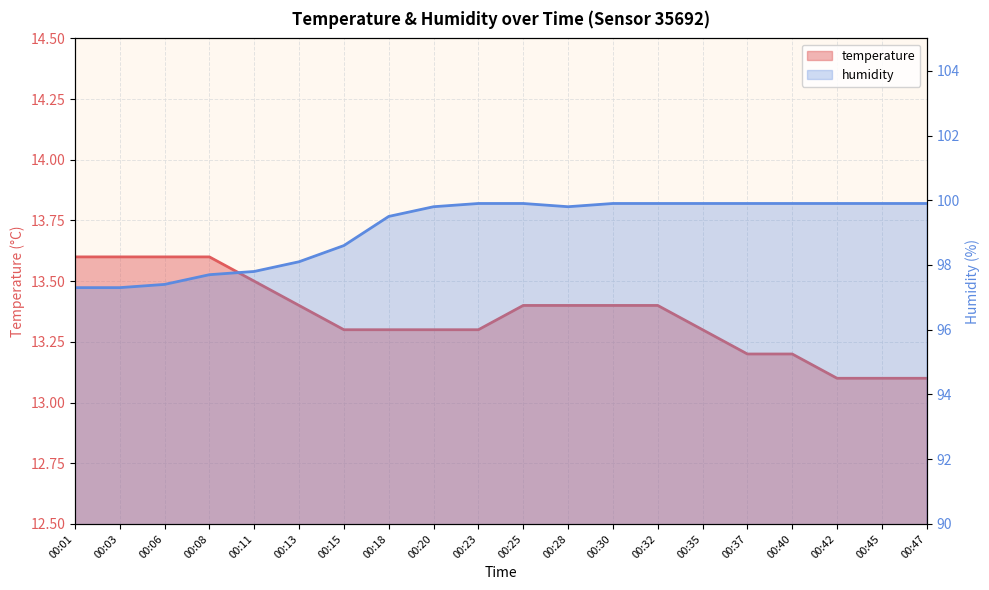

How many data points does each series have?

20